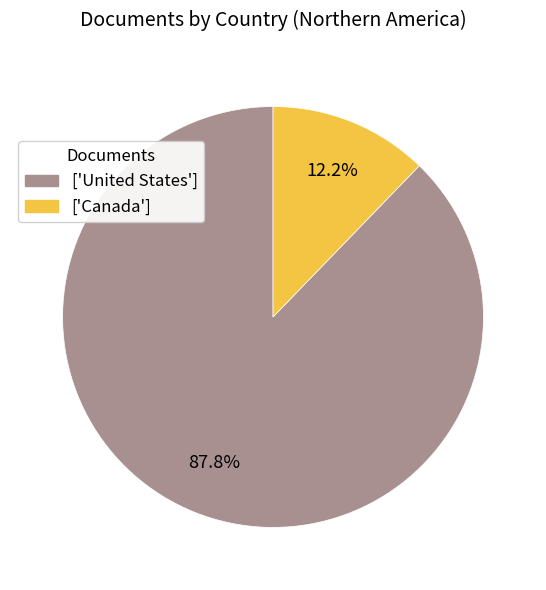

Rank the categories by value from lowest to highest.

['Canada'], ['United States']